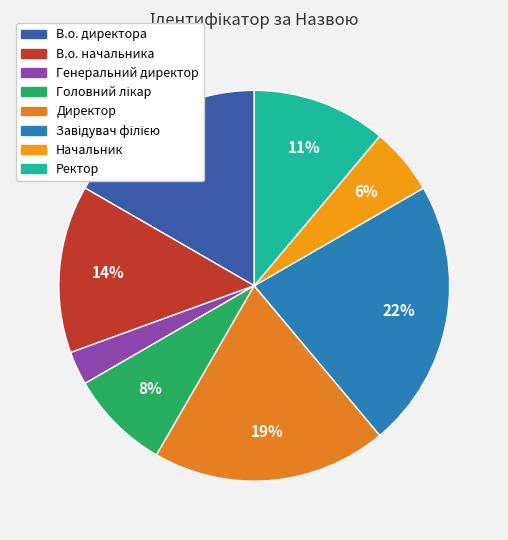

Which category has the smallest portion of the pie?

Генеральний директор